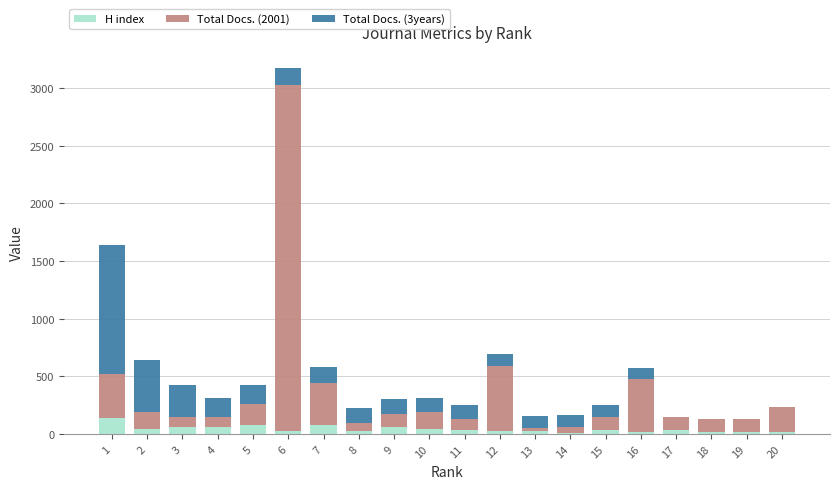

What is the sum of all H index values?

852